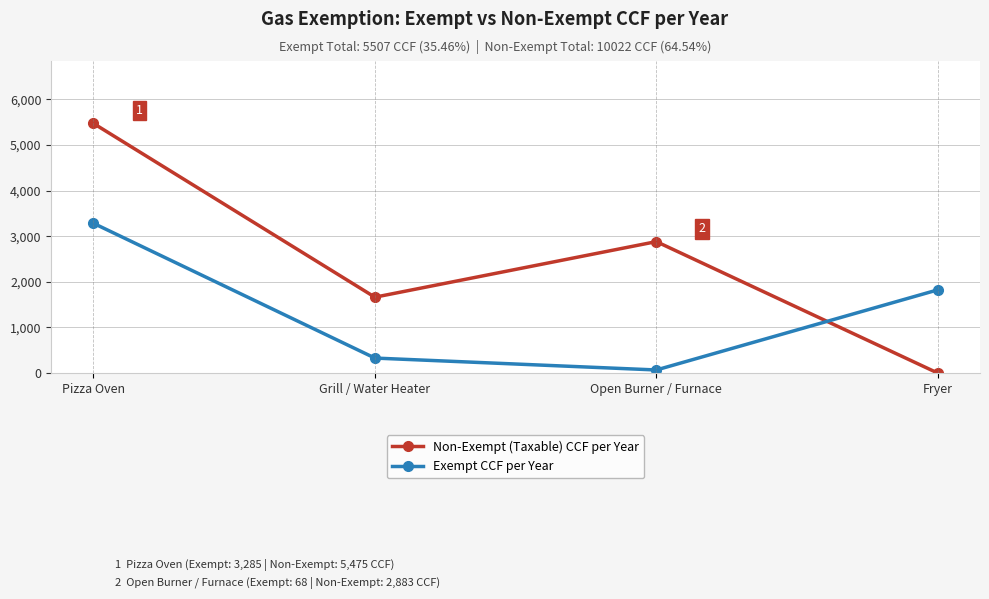

How many interior local peaks does the Non-Exempt (Taxable) CCF per Year series have?

1